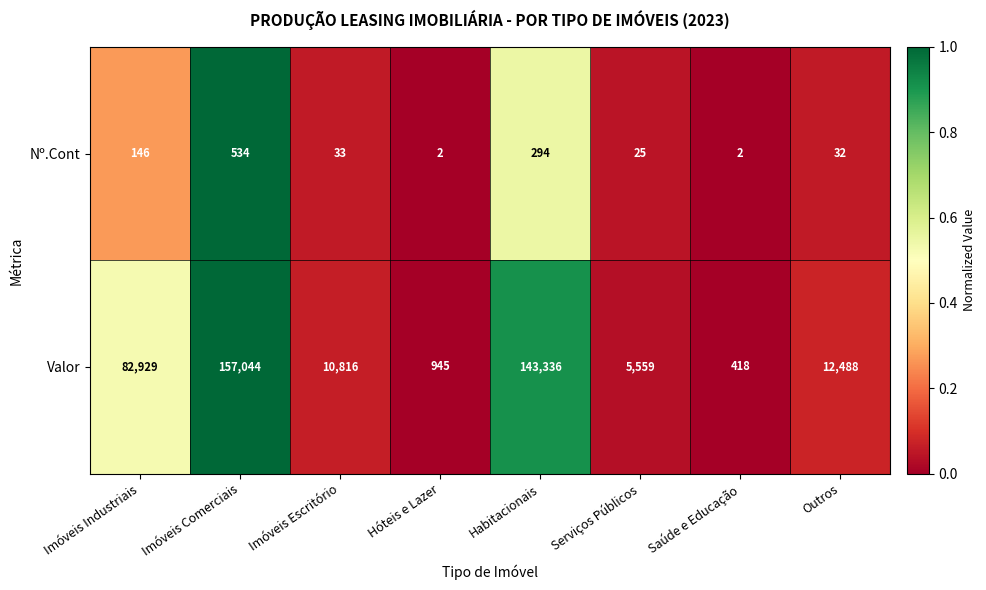

Which label corresponds to the largest value in the chart?

Imóveis Comerciais